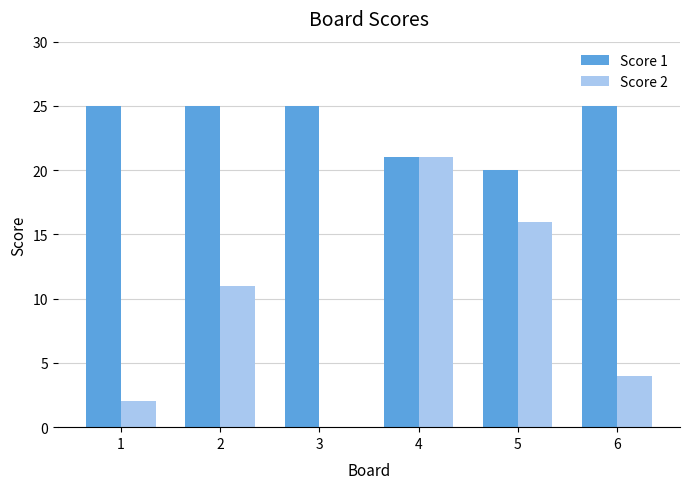

Reading left to right, list all the values displayed in this chart.

Score 1: 25	25	25	21	20	25
Score 2: 2	11	0	21	16	4